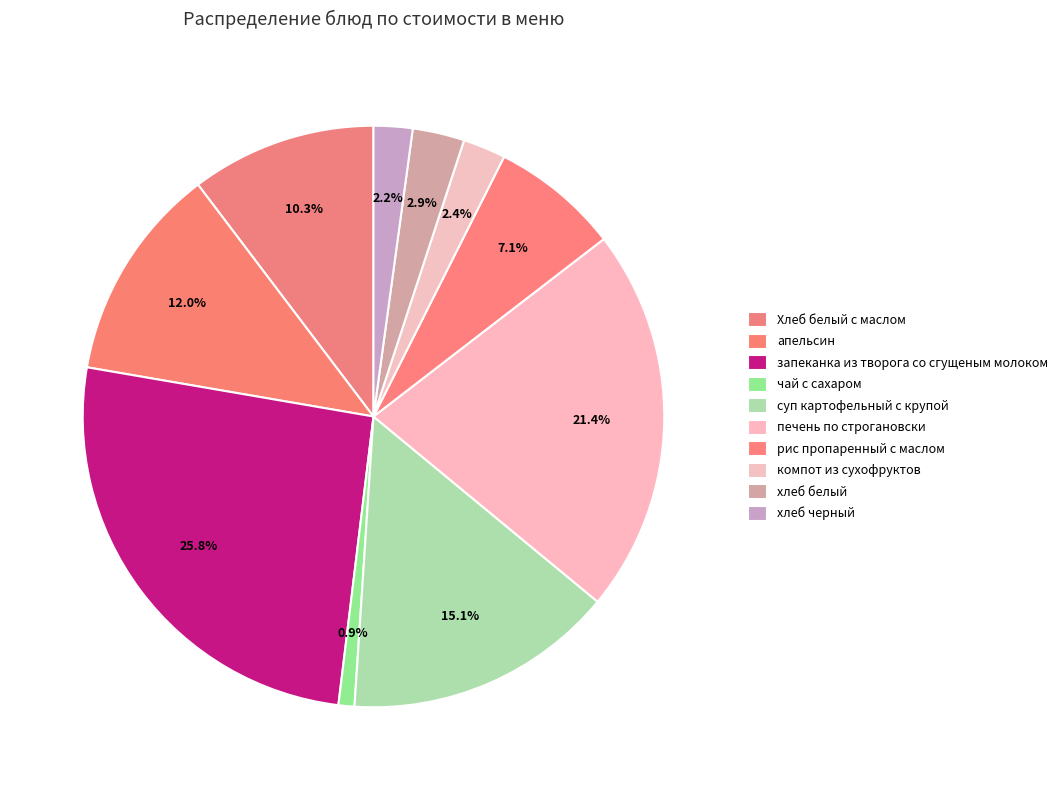

How many segments does this pie chart have?

10